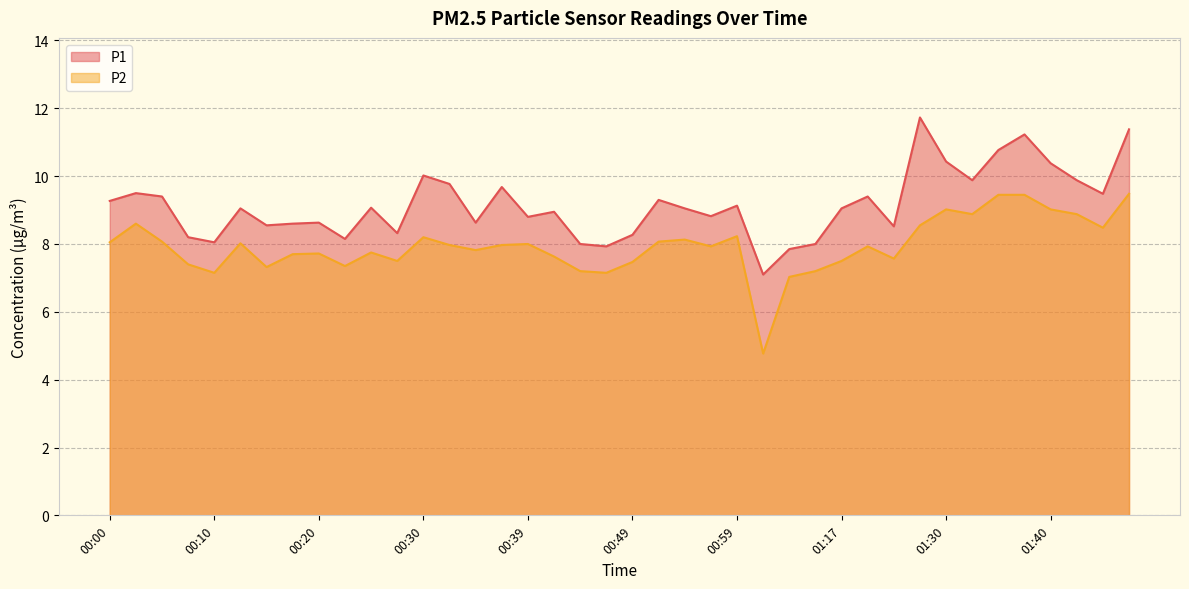

What is the sum of all P2 values?

317.6